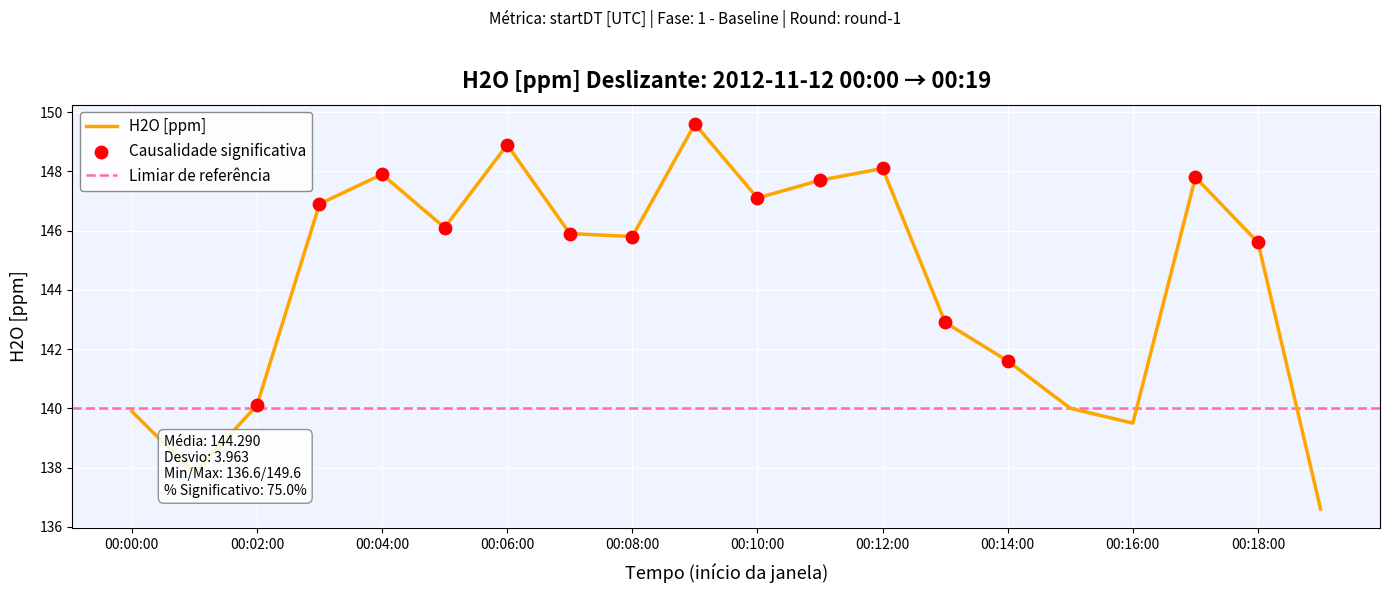

What is the maximum value for H2O [ppm]?

149.6